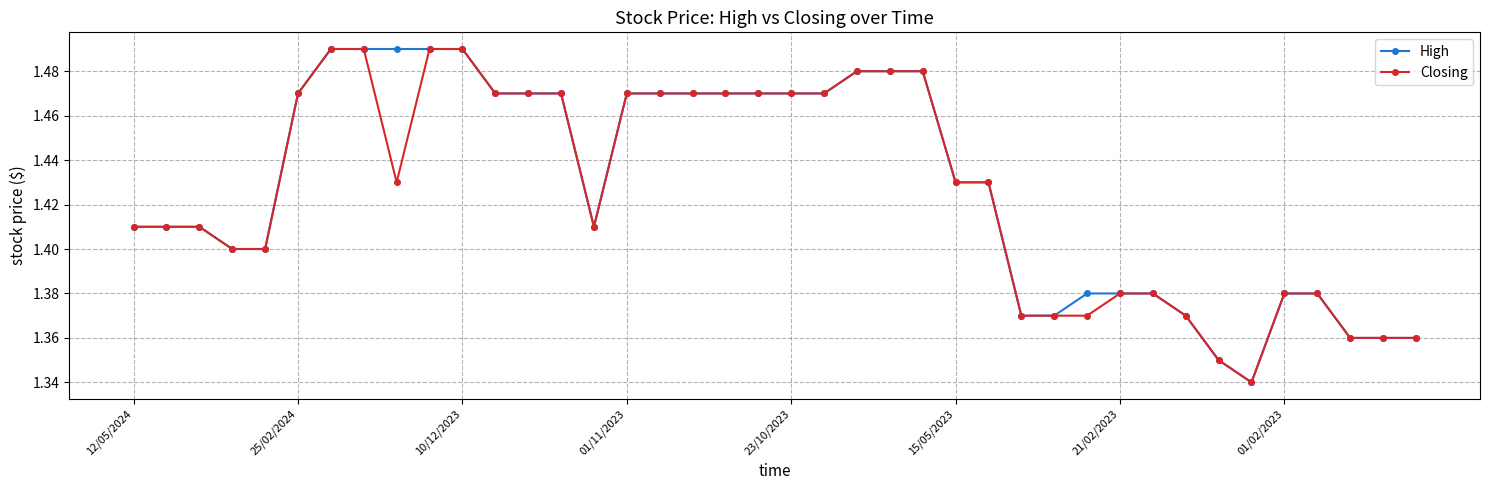

At how many categories does at least one series exceed 1?

40